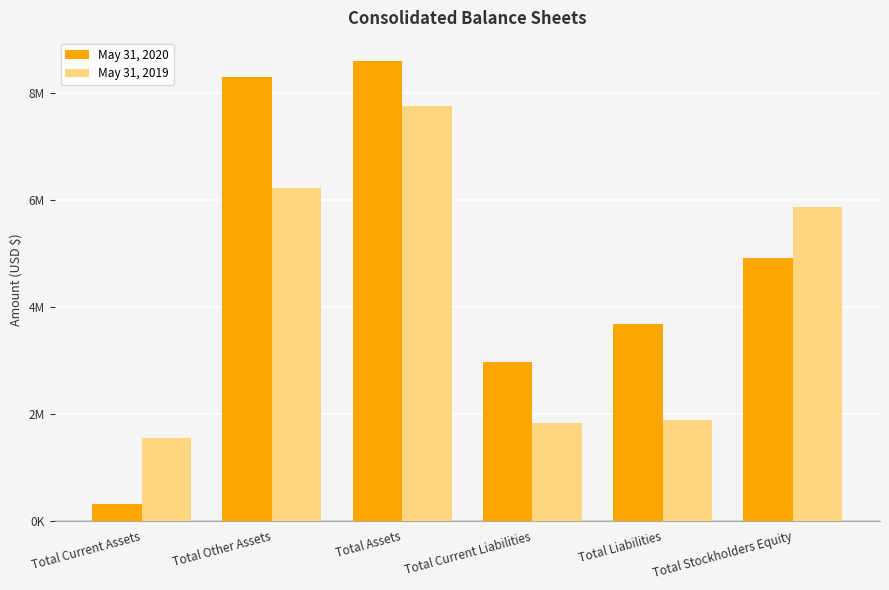

What is the approximate value of May 31, 2020 at Total Current Assets?

309236